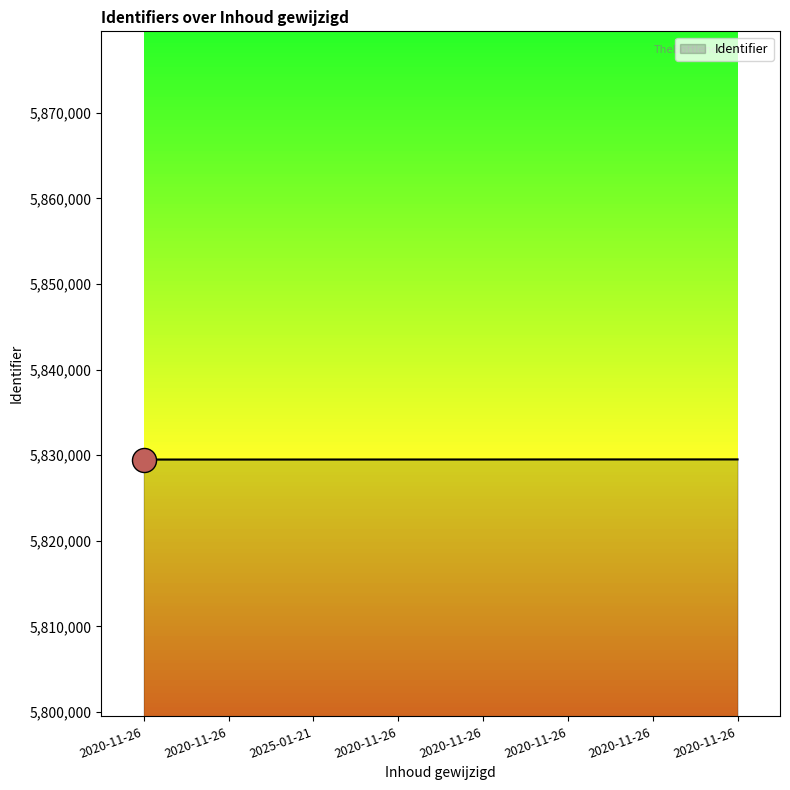

What is the ratio of the value at 2025-01-21 to the value at 2020-11-26?

1.0